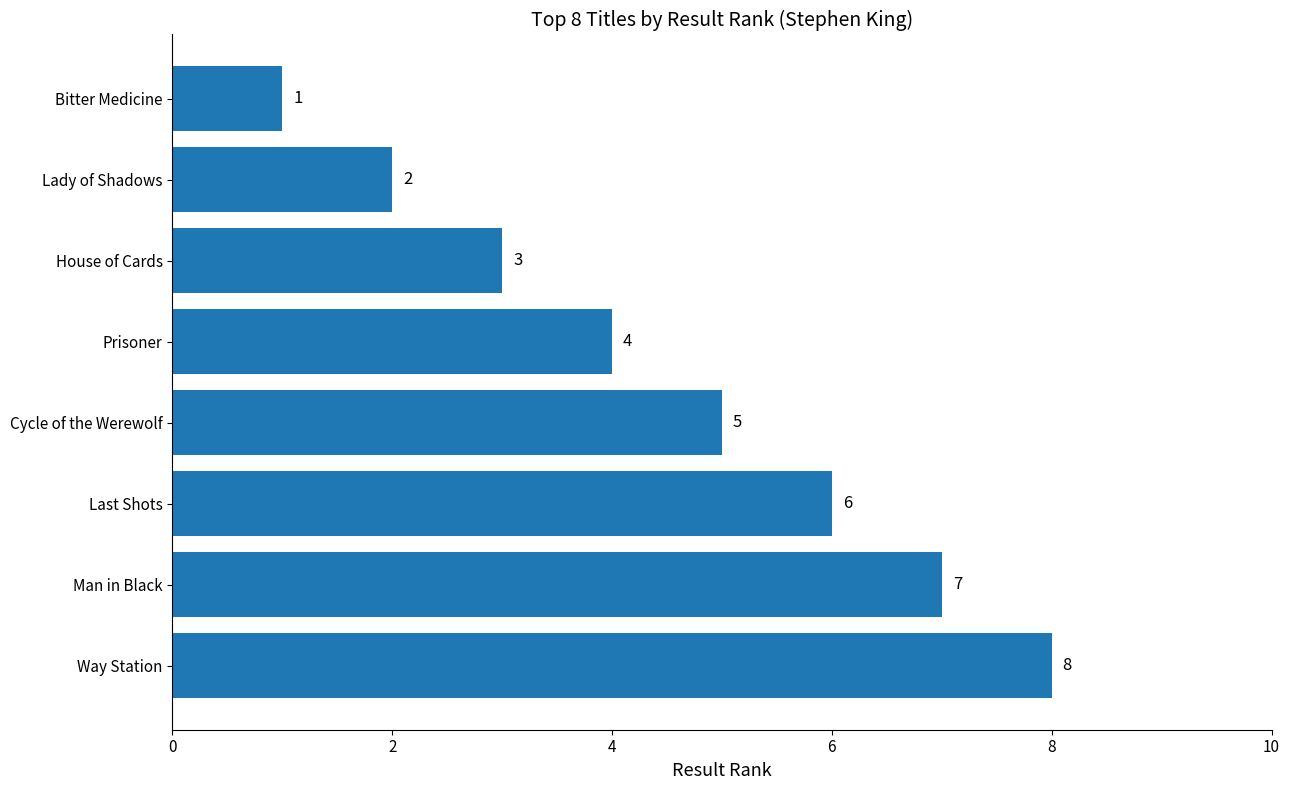

Which category has the highest value across all series?

Way Station